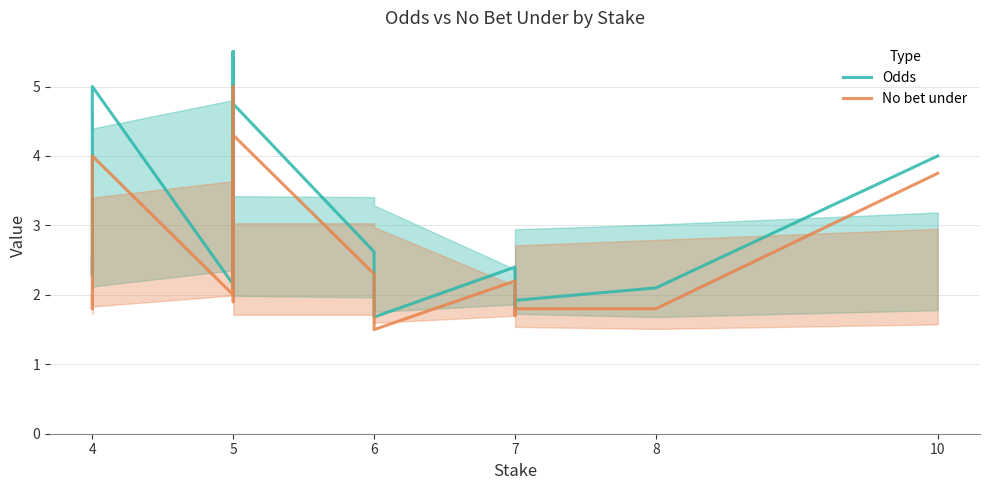

What is the difference between the second highest and minimum values in the No bet under series?

2.8